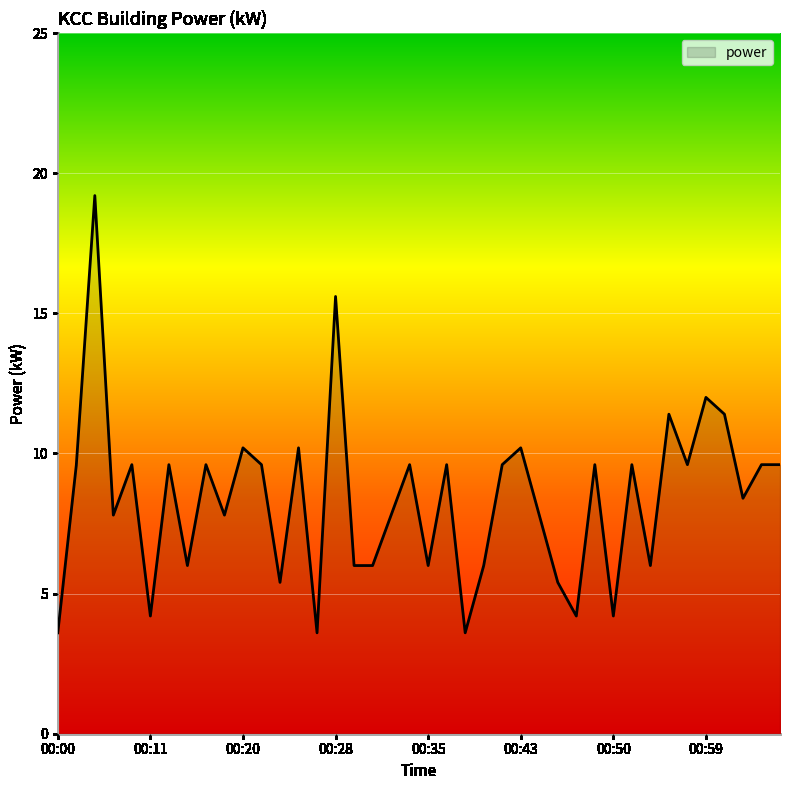

List the labels in order of value, smallest first.

00:00, 00:26, 00:38, 00:11, 00:47, 00:50, 00:23, 00:46, 00:14, 00:29, 00:30, 00:35, 00:39, 00:53, 00:08, 00:18, 00:32, 00:45, 01:02, 00:02, 00:10, 00:13, 00:16, 00:22, 00:34, 00:37, 00:41, 00:49, 00:52, 00:57, 01:04, 01:06, 00:20, 00:25, 00:43, 00:55, 01:01, 00:59, 00:28, 00:07